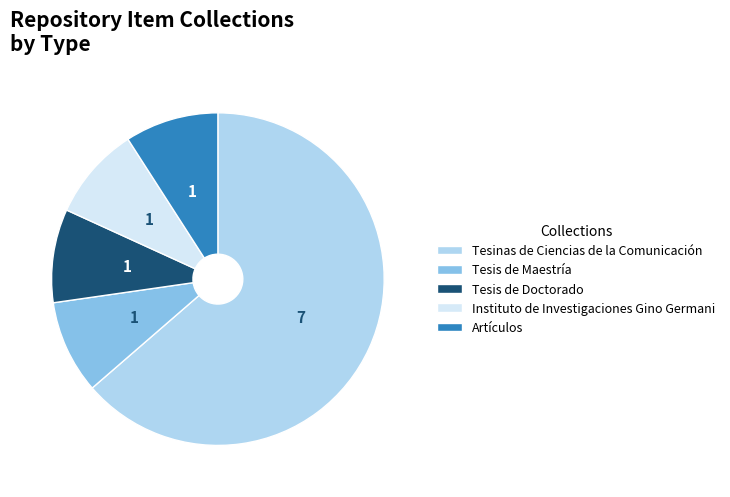

Is the sum of Tesis de Maestría and Tesinas de Ciencias de la Comunicación greater than half?

Yes